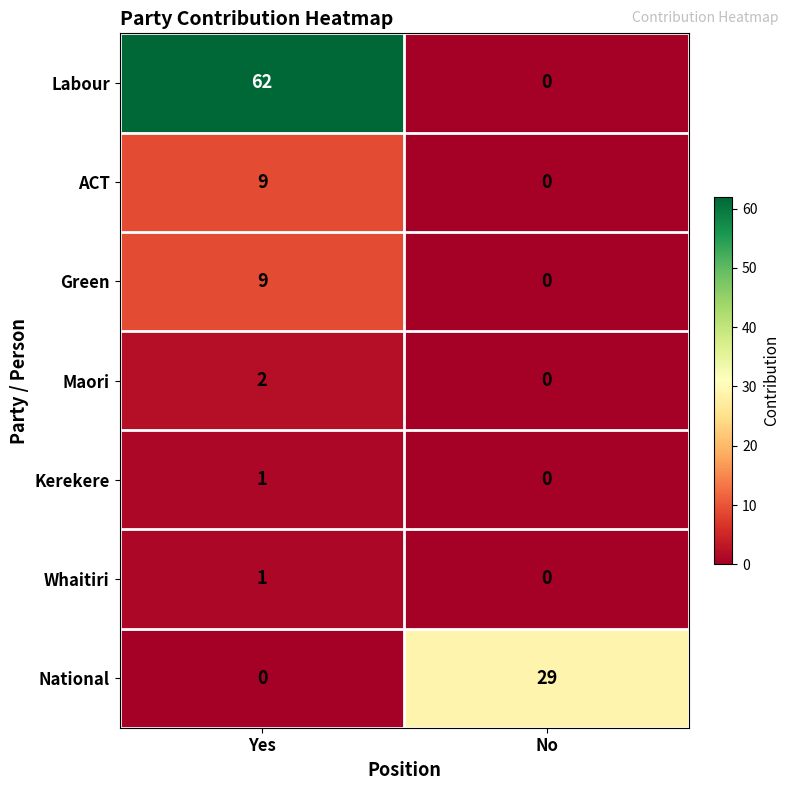

What is the maximum value shown in the chart?

62